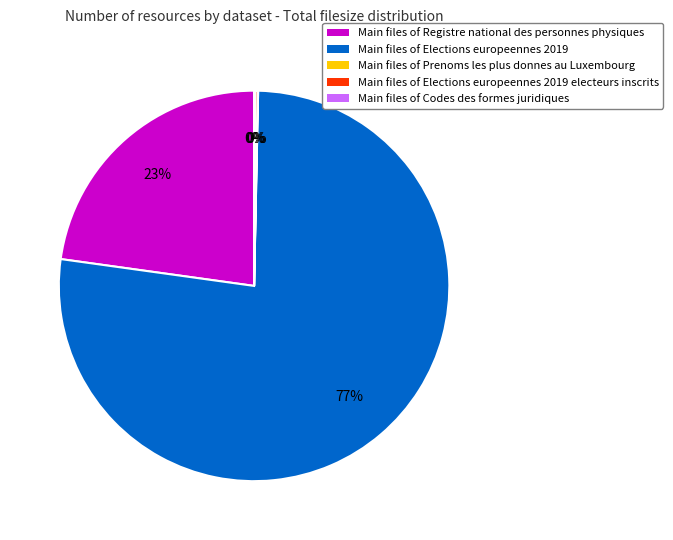

Is there a majority slice in this chart?

Yes